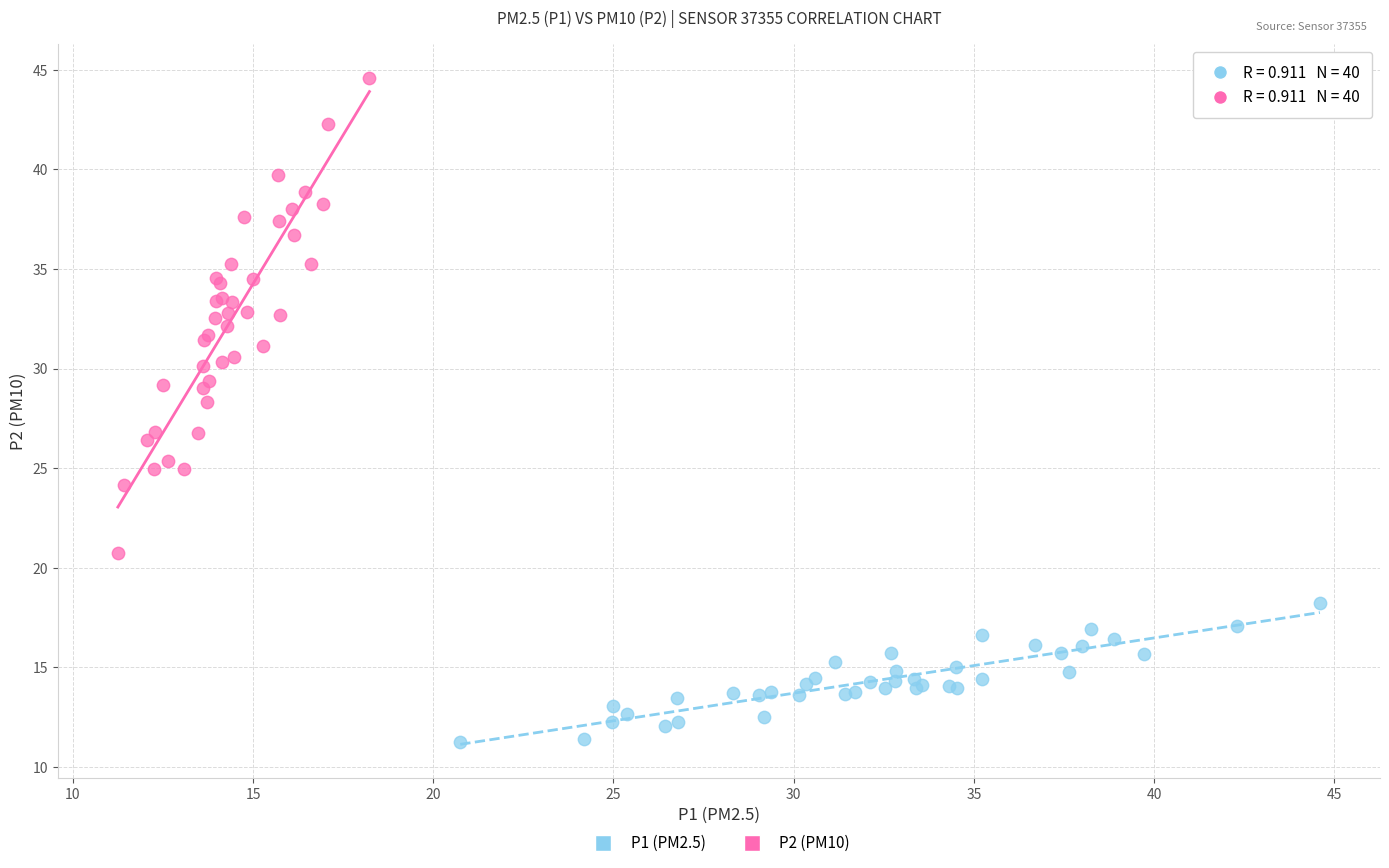

Which series has the widest spread of Y values?

P2 (PM10)